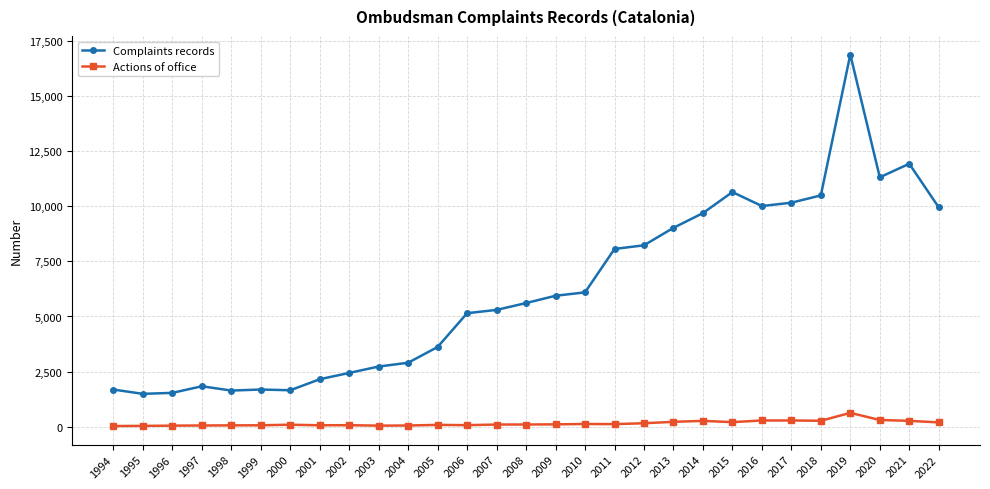

True or false: Actions of office and Complaints records cross at least once.

False